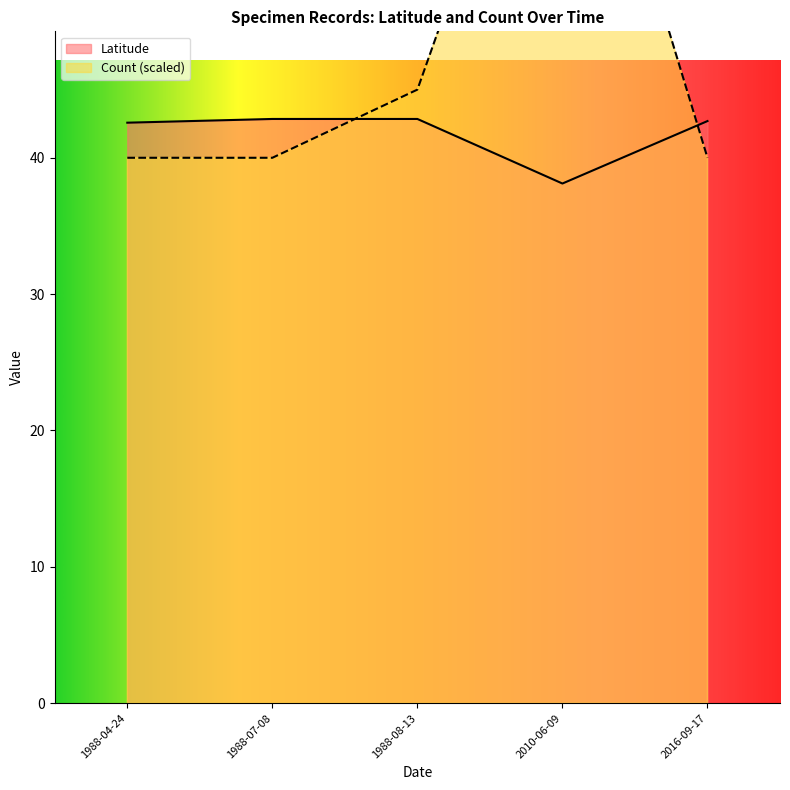

True or false: Count and Latitude intersect in this chart.

False